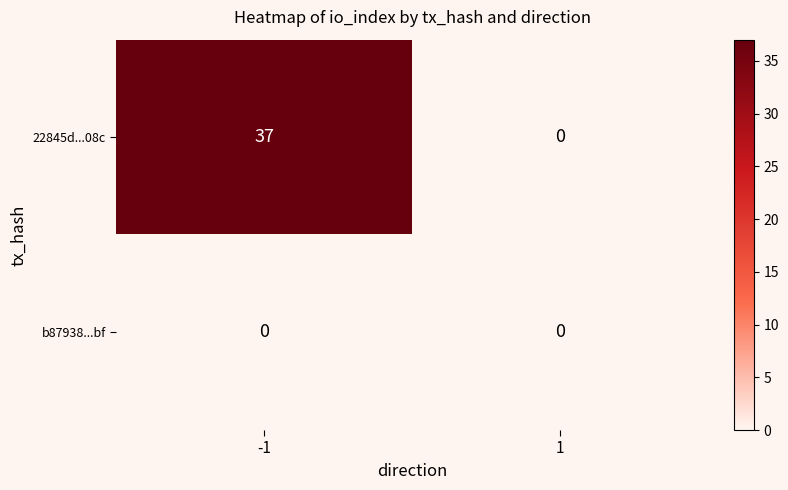

The 22845d...08c series shows 64 at -1. True or false?

False